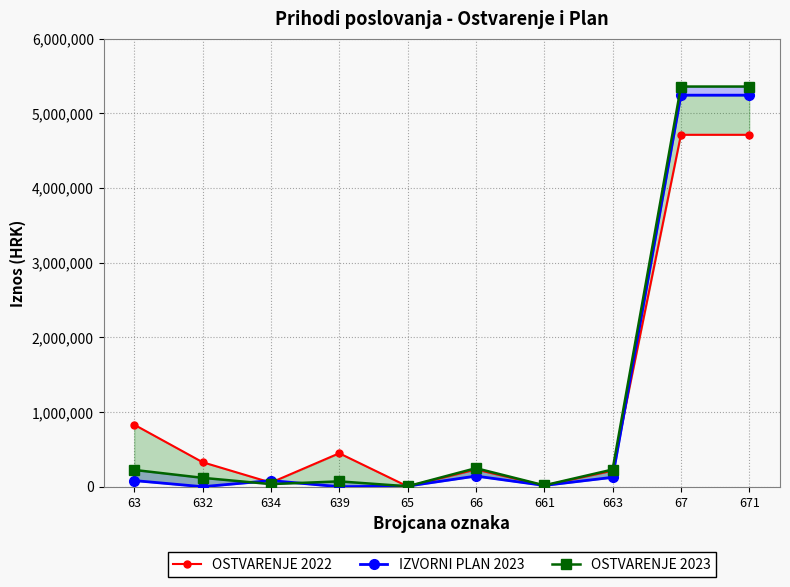

What is the value of the OSTVARENJE 2023 point at the 3rd from the left?

34546.4